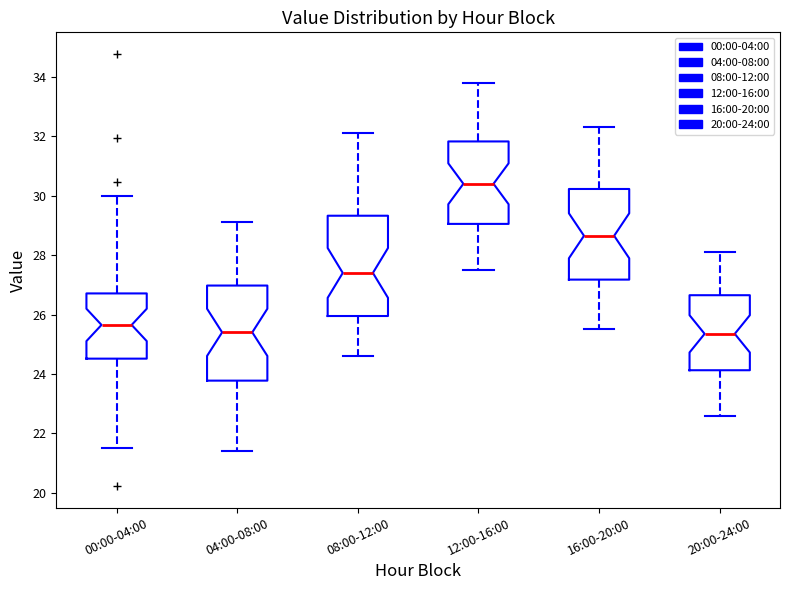

Where is the upper edge of the box for 00:00-04:00 on the y-axis? The values are not printed on the chart, so give them approximately, as read against the axis.

26.8